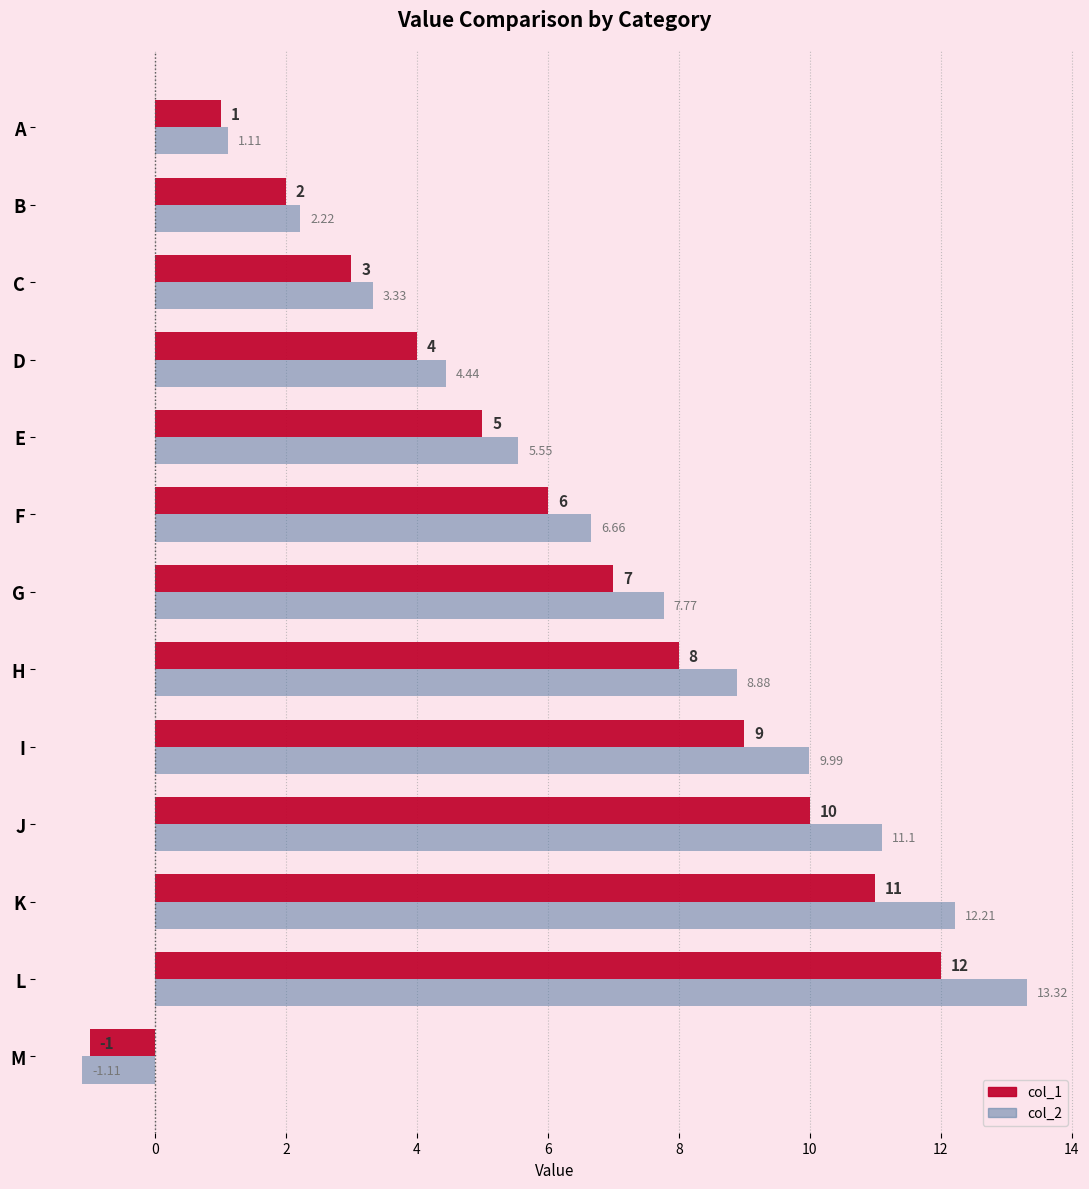

List the labels in order of col_2 value, smallest first.

M, A, B, C, D, E, F, G, H, I, J, K, L